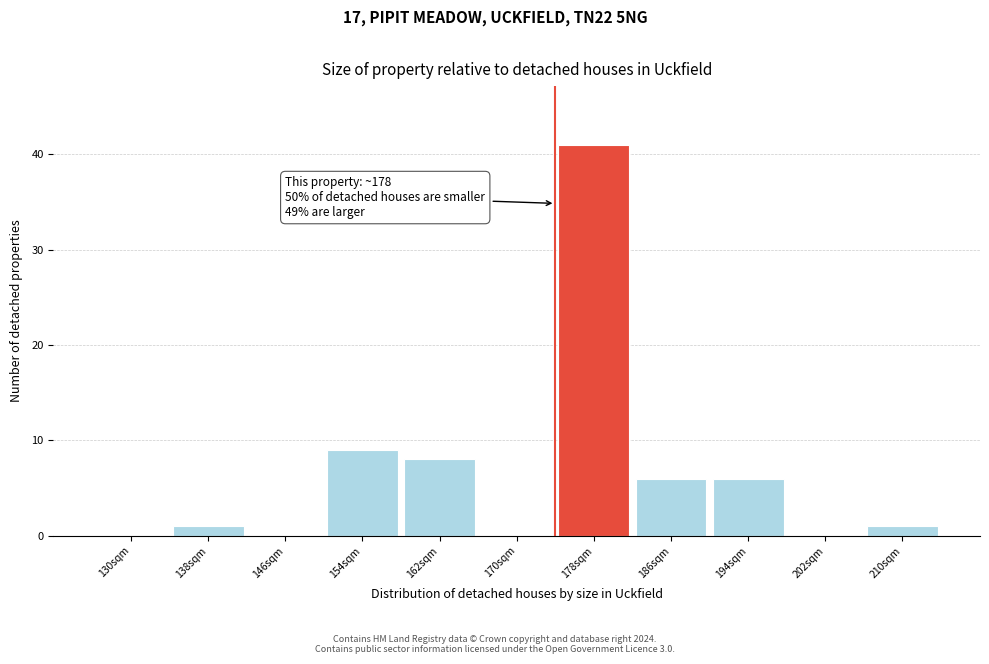

Which has a higher value, 154sqm or 202sqm?

154sqm